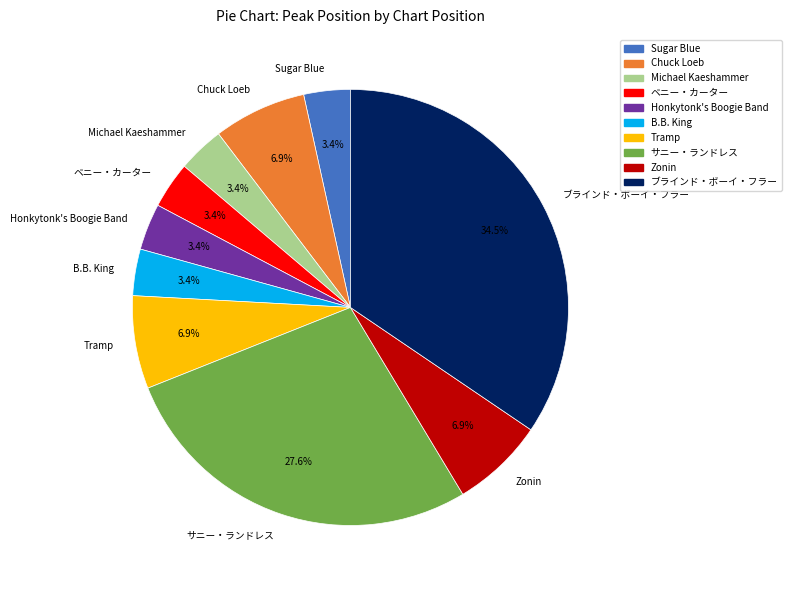

Between ベニー・カーター and サニー・ランドレス, which is larger?

サニー・ランドレス